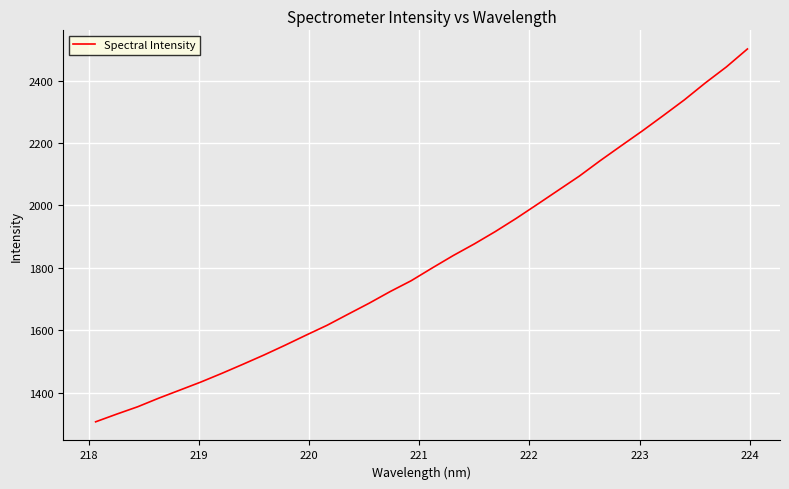

What is the maximum value shown in the chart?

2501.6